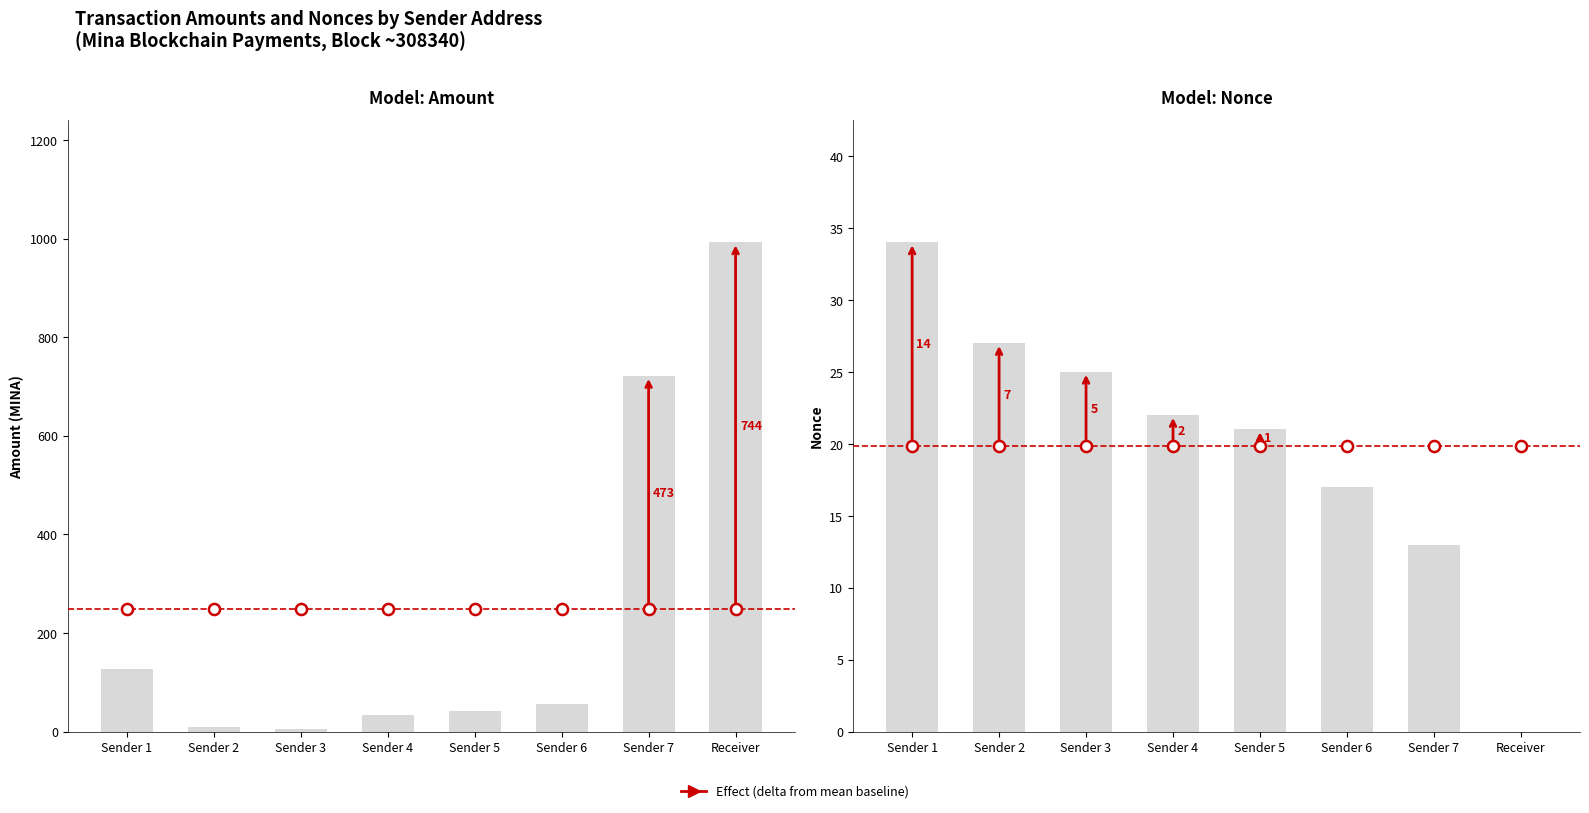

True or false: Amount has a value of 60 at Sender 5.

False